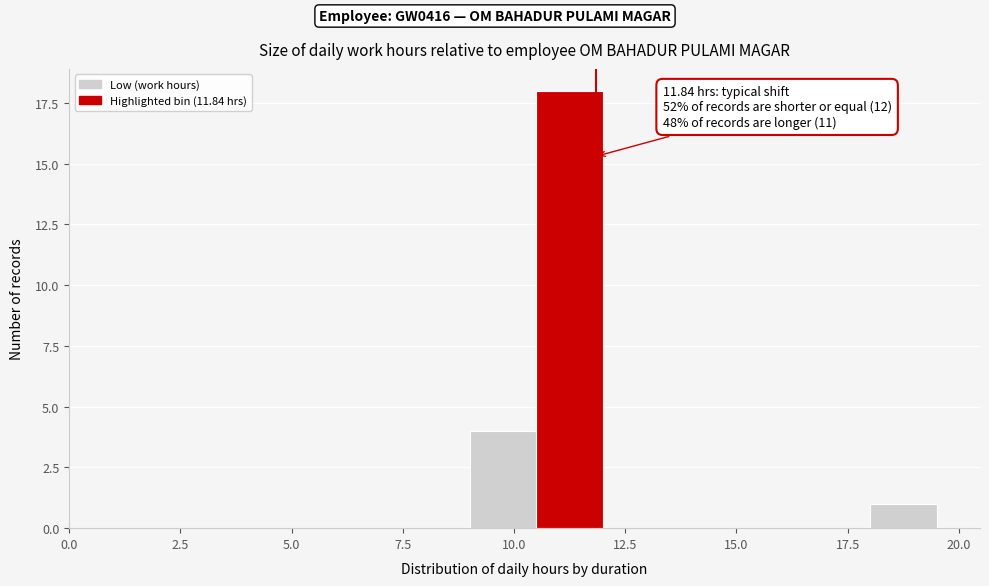

Around what value on the x-axis is the tallest bar? Give the approximate position of its centre, as read against the axis.

11.5